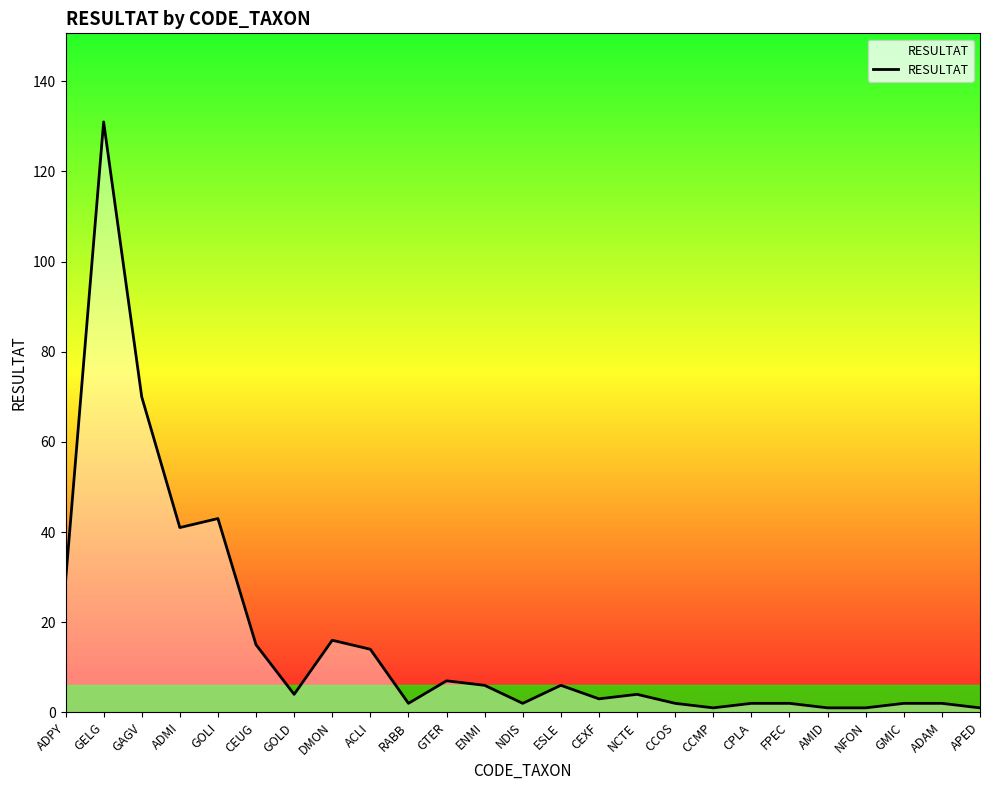

What is the greatest value displayed?

131